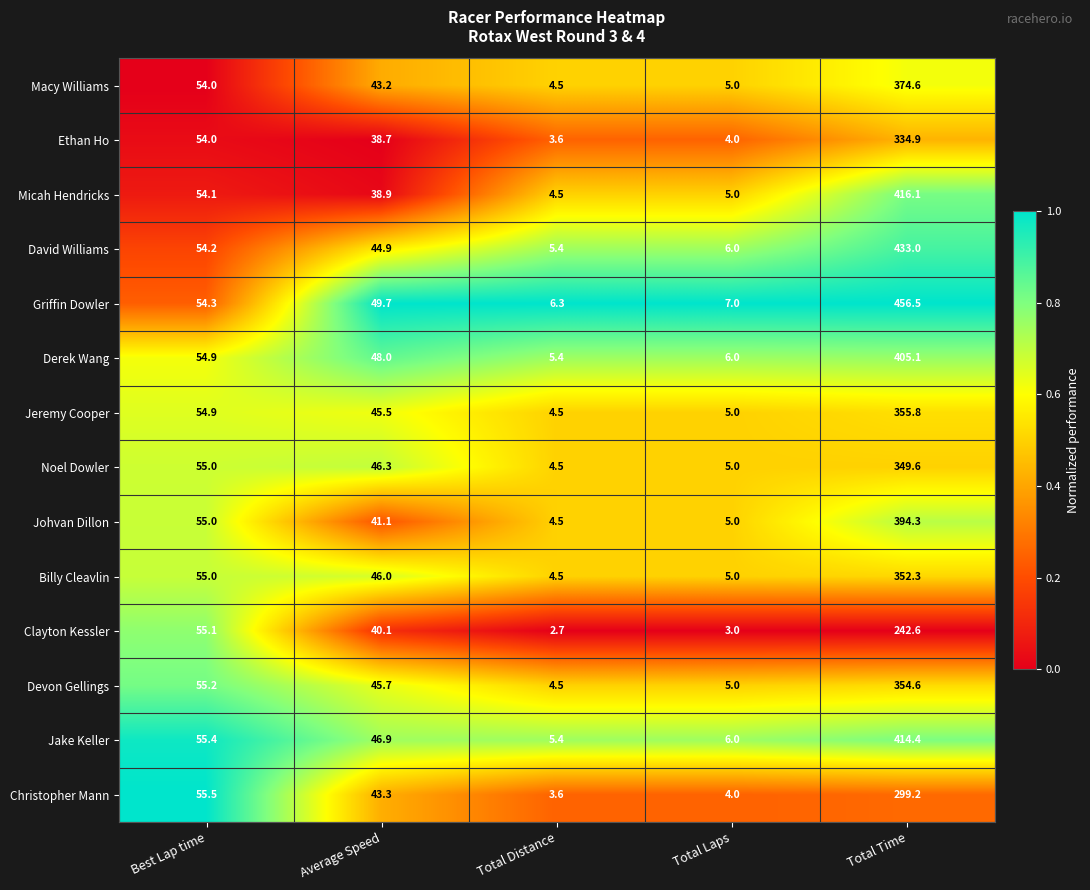

What is the difference between the maximum and minimum values in the Billy Cleavlin series?

347.8